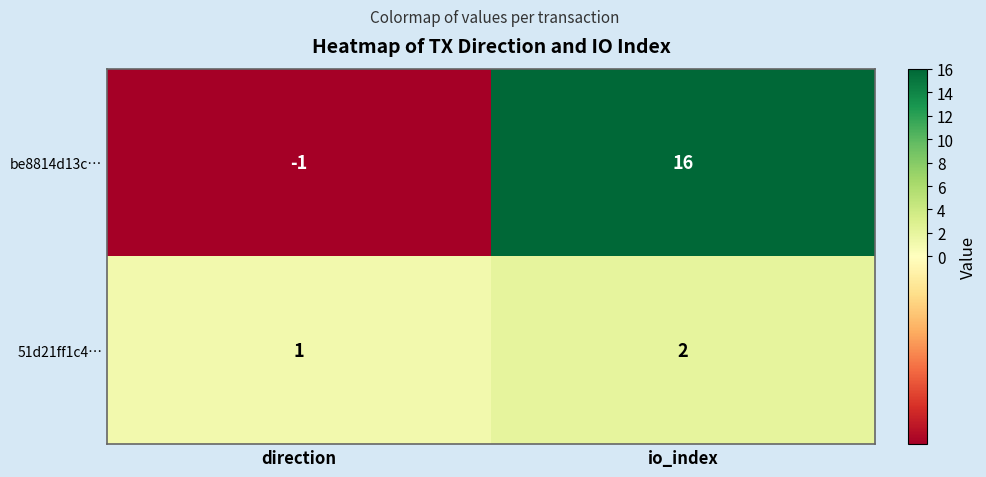

Is it true that be8814d13c… equals 26 at io_index?

False